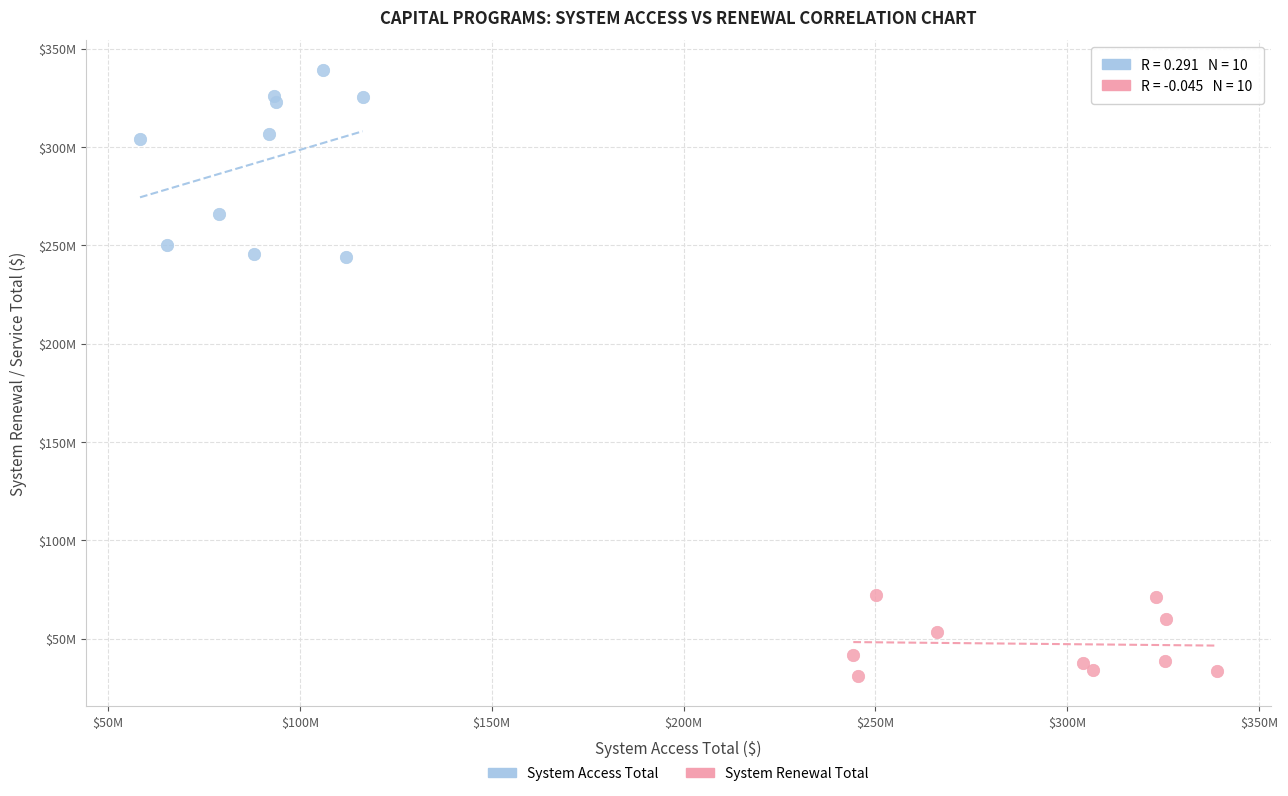

What are all the series names shown in the legend?

System Access Total, System Renewal Total